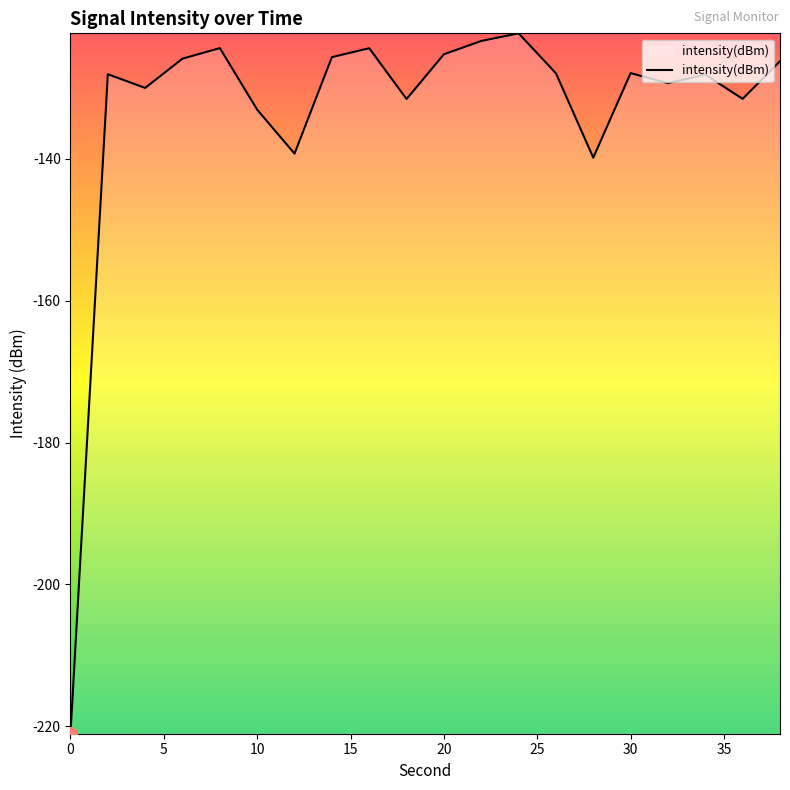

What is the difference between the maximum and minimum values?

98.7